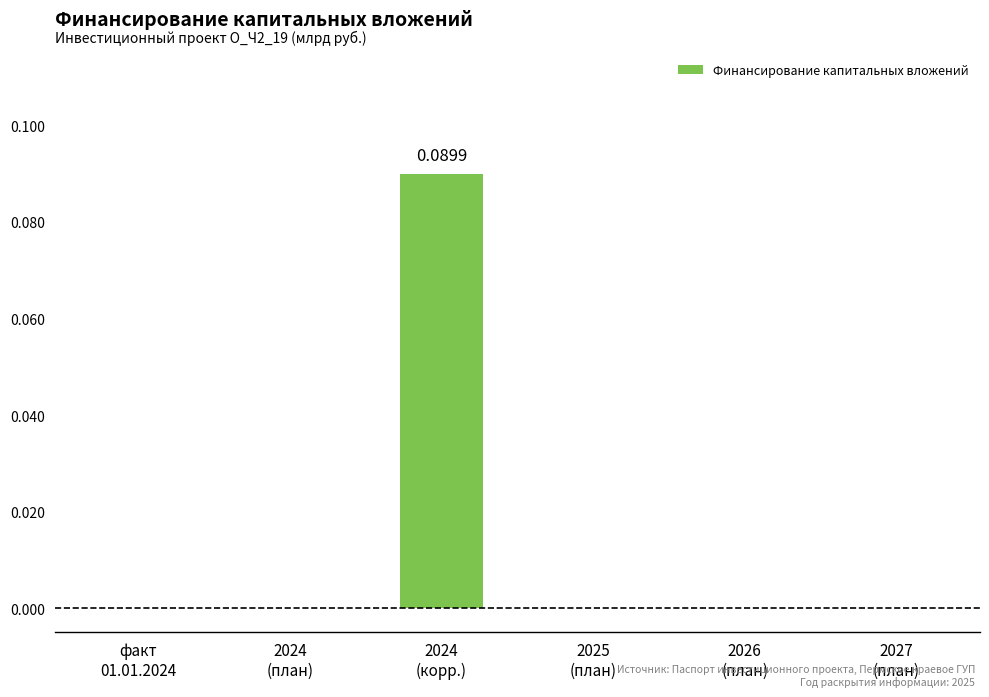

Where is the data nearest to the value 0?

факт
01.01.2024